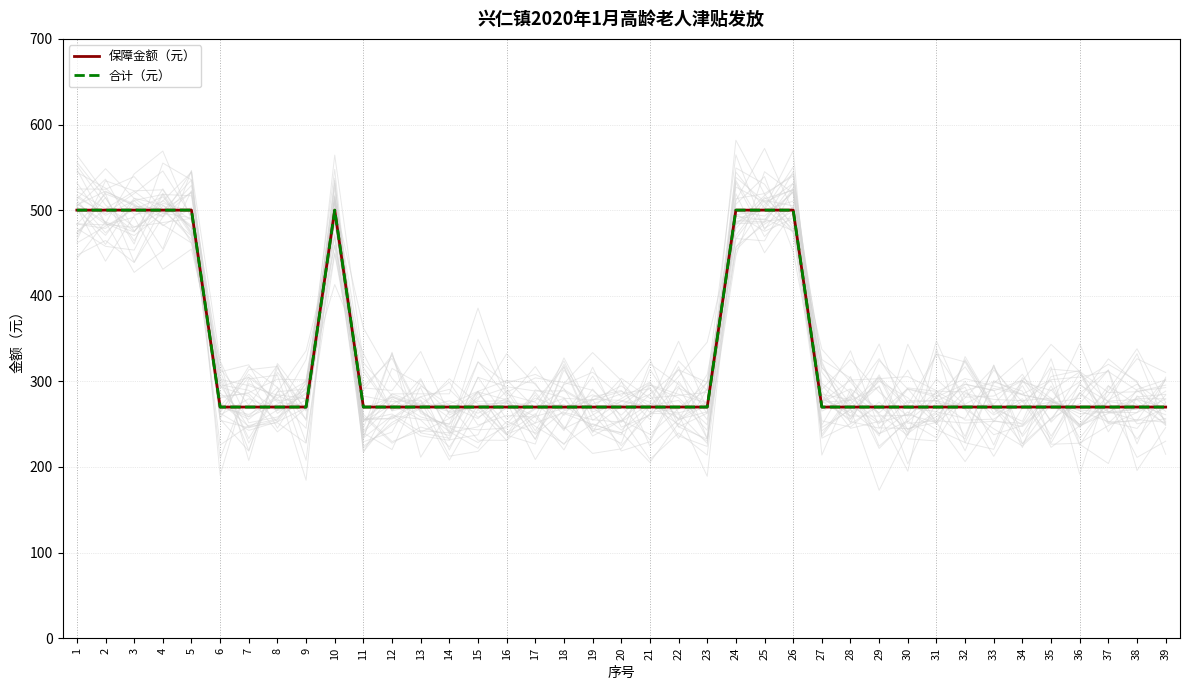

Count the number of data series in this chart.

2